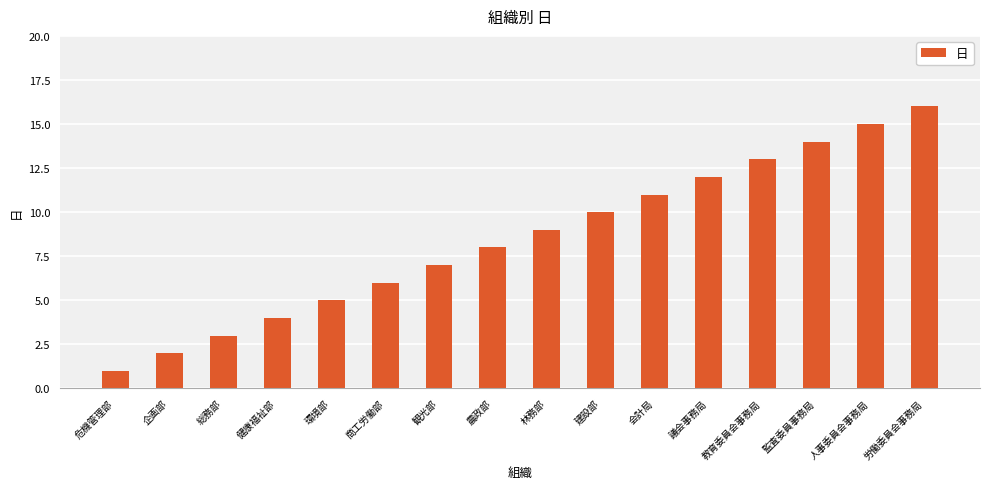

Between 観光部 and 危機管理部, which is larger?

観光部